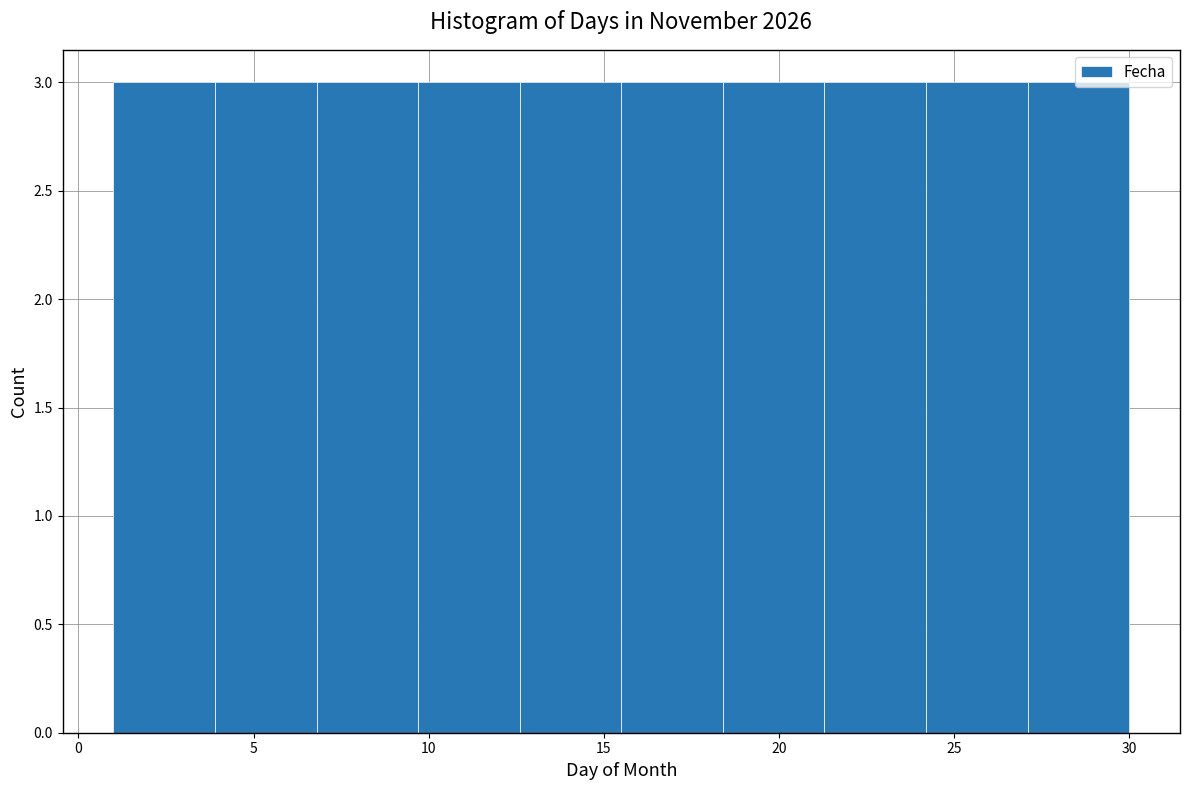

Reading left to right, transcribe this chart: for each bar, give the range it covers on the x-axis and its height. Neither the bar edges nor the heights are printed on the chart, so give them approximately, as read against the axes.

1.0 to 3.9: 3
3.9 to 6.8: 3
6.8 to 9.7: 3
9.7 to 12.6: 3
12.6 to 15.5: 3
15.5 to 18.4: 3
18.4 to 21.3: 3
21.3 to 24.2: 3
24.2 to 27.1: 3
27.1 to 30.0: 3